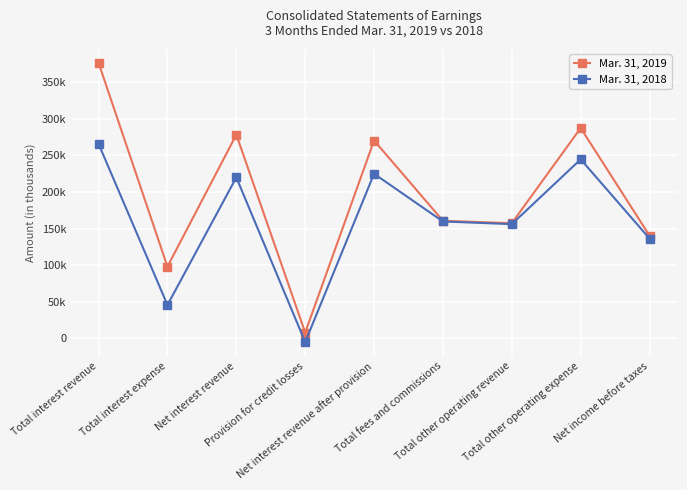

Rank the series by their maximum value, from lowest to highest.

Mar. 31, 2018, Mar. 31, 2019